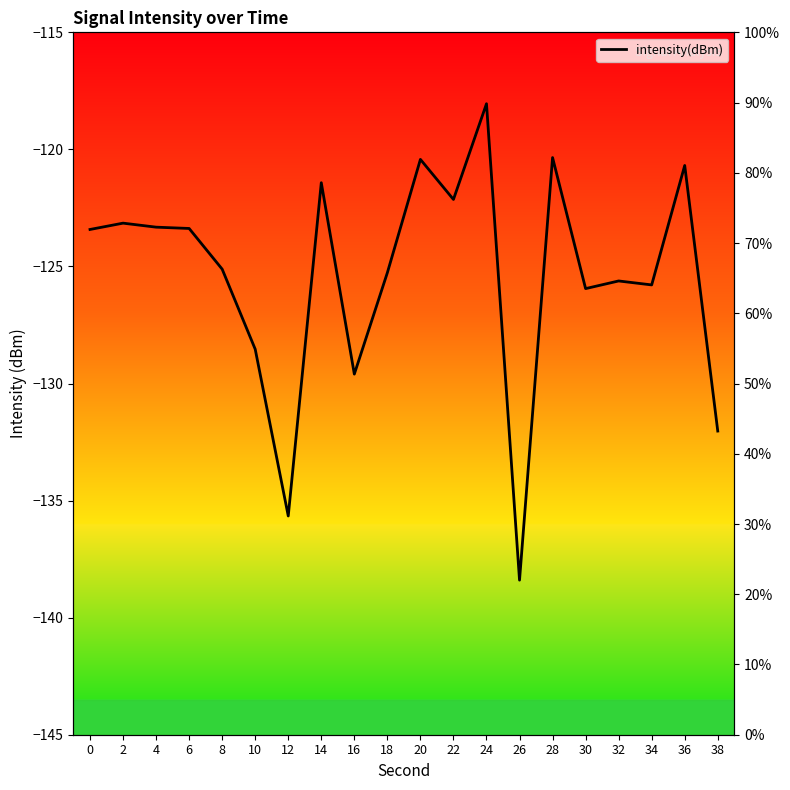

Does the chart have visible grid lines?

No